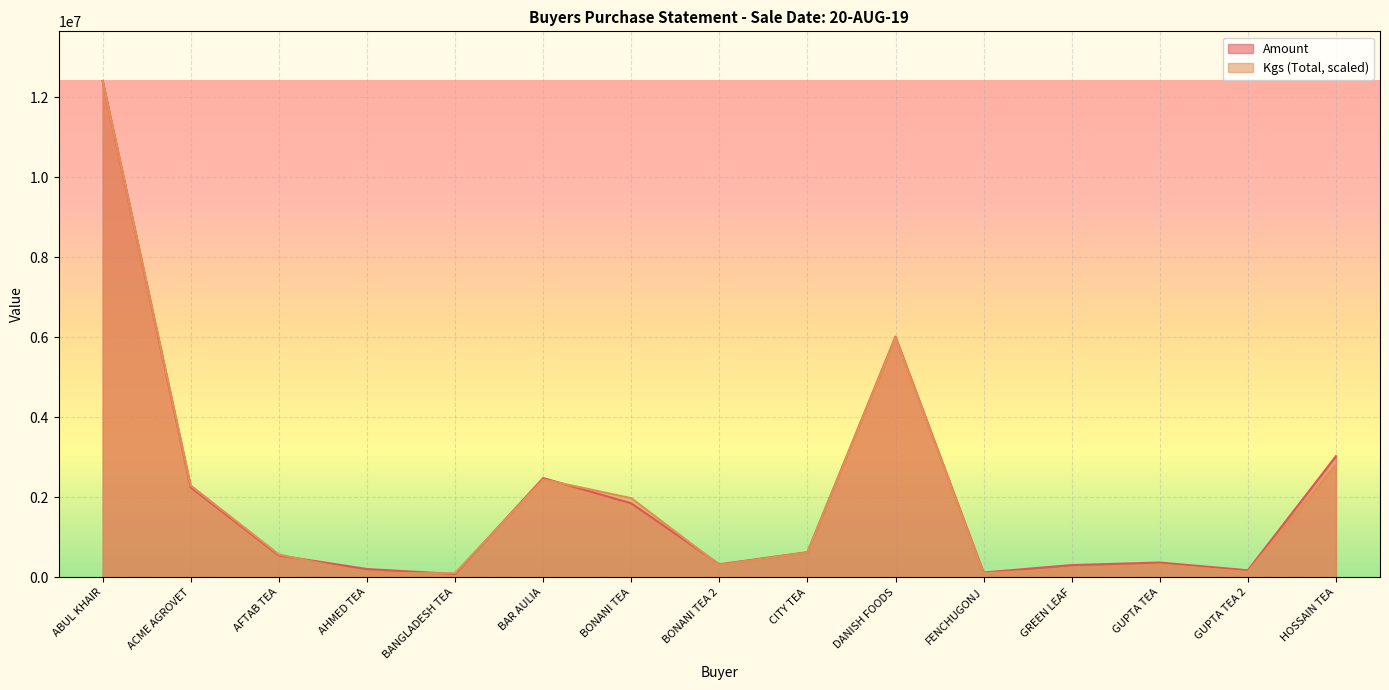

What is the label of the 3rd point from the left?

AFTAB TEA